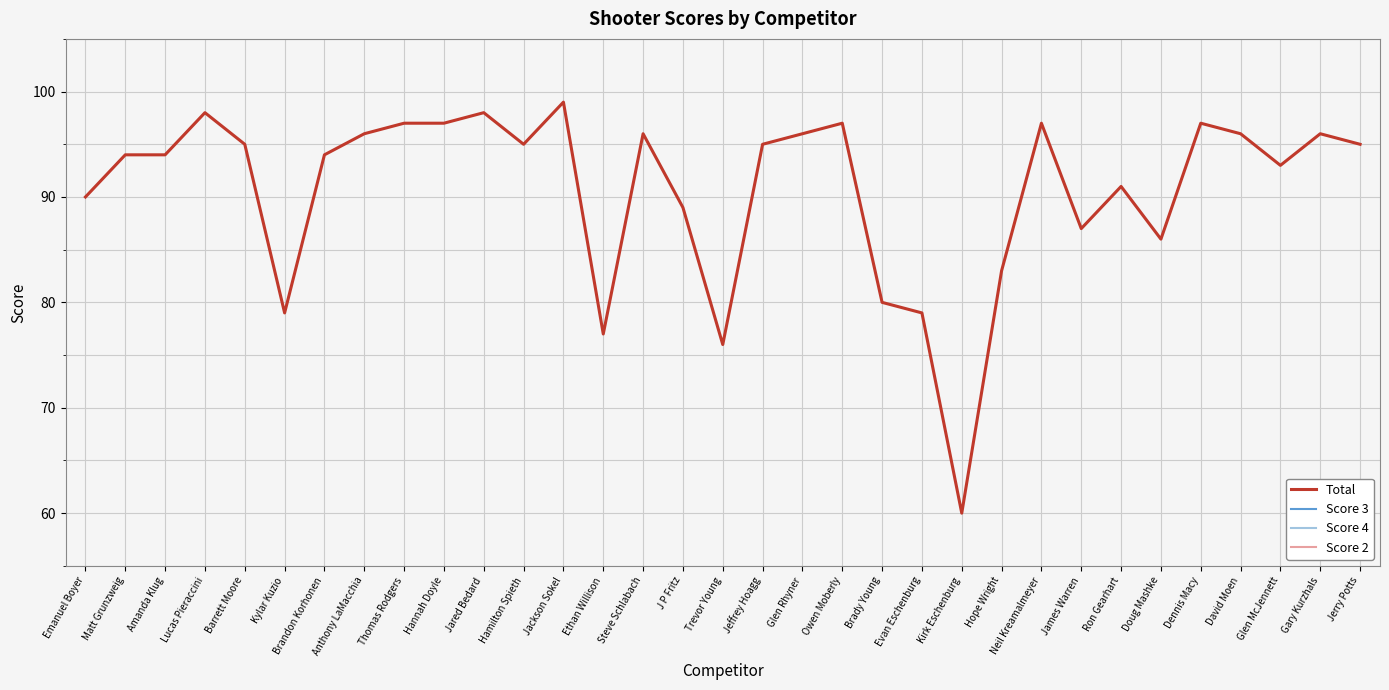

At how many categories does at least one series exceed 69?

32